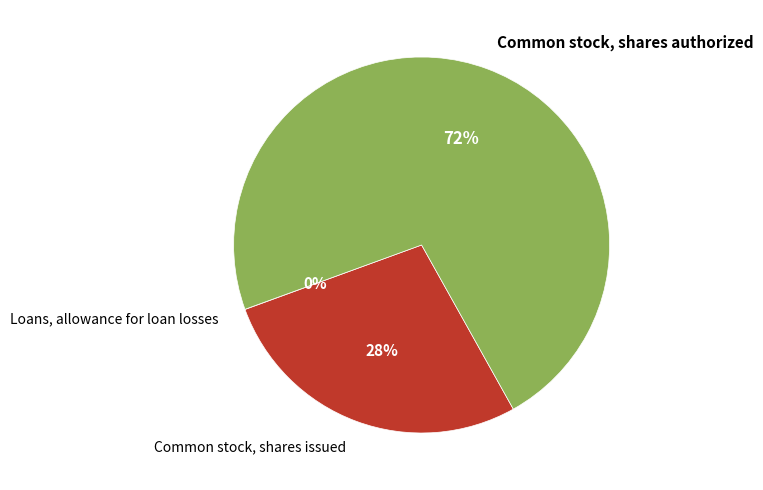

Combined, do Common stock, shares authorized and Common stock, shares issued account for over 50%?

Yes